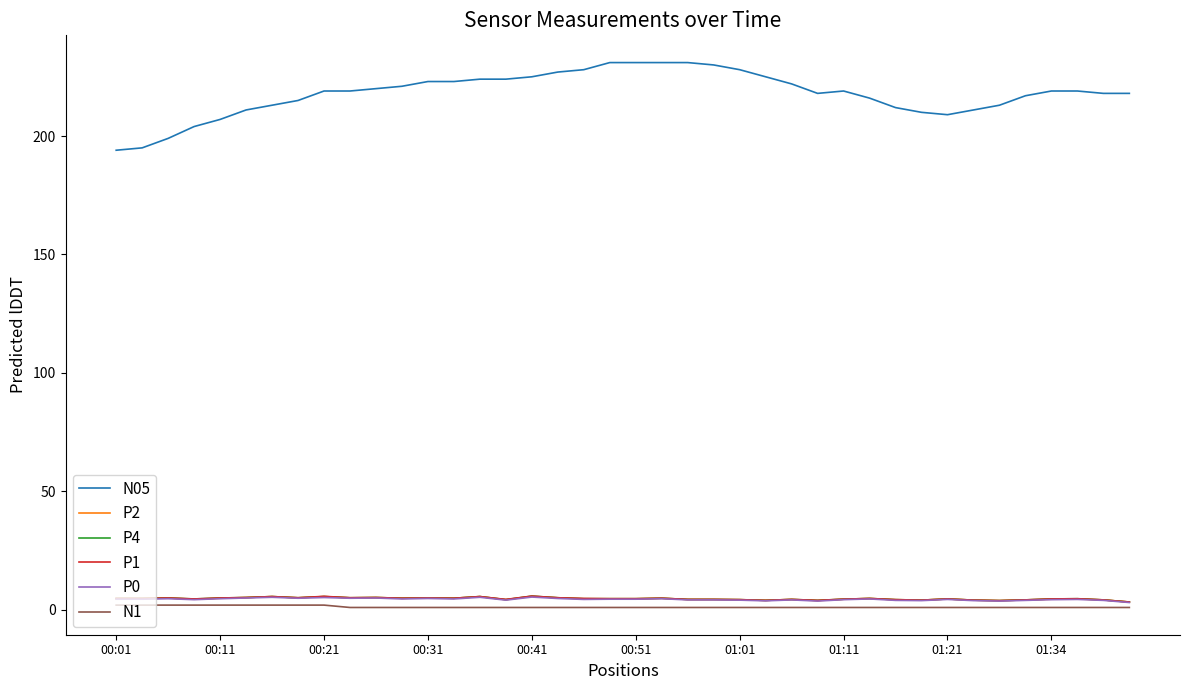

Which series has the largest total across all categories?

N05